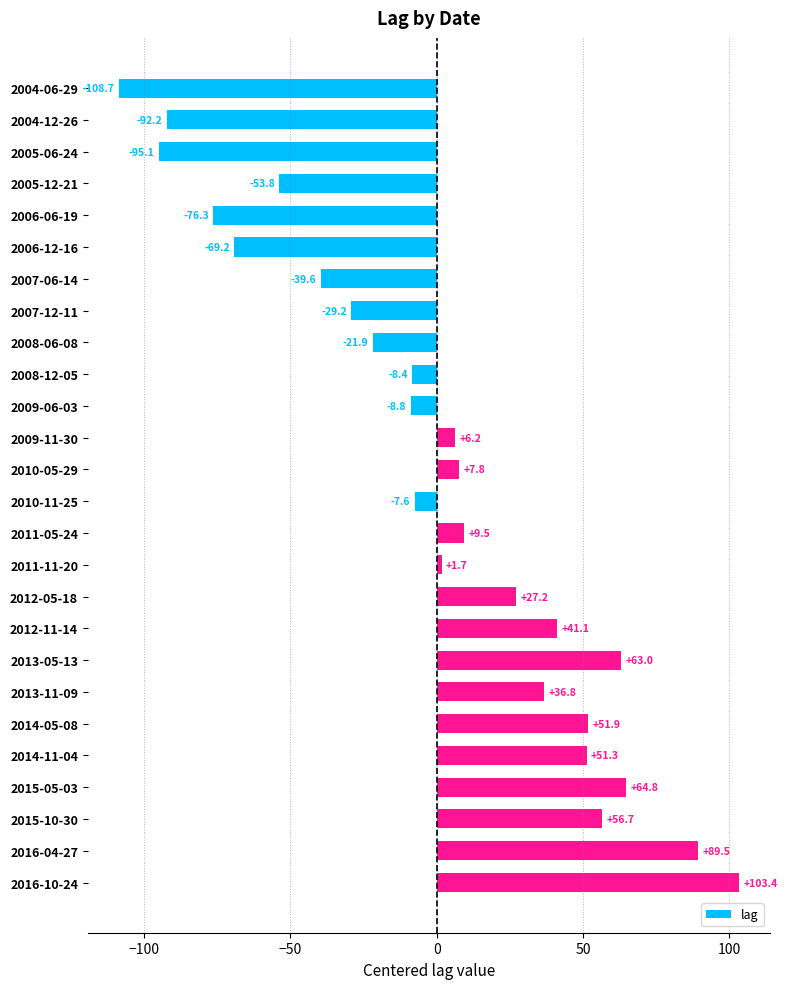

The value at 2010-05-29 is 7.8. True or false?

True